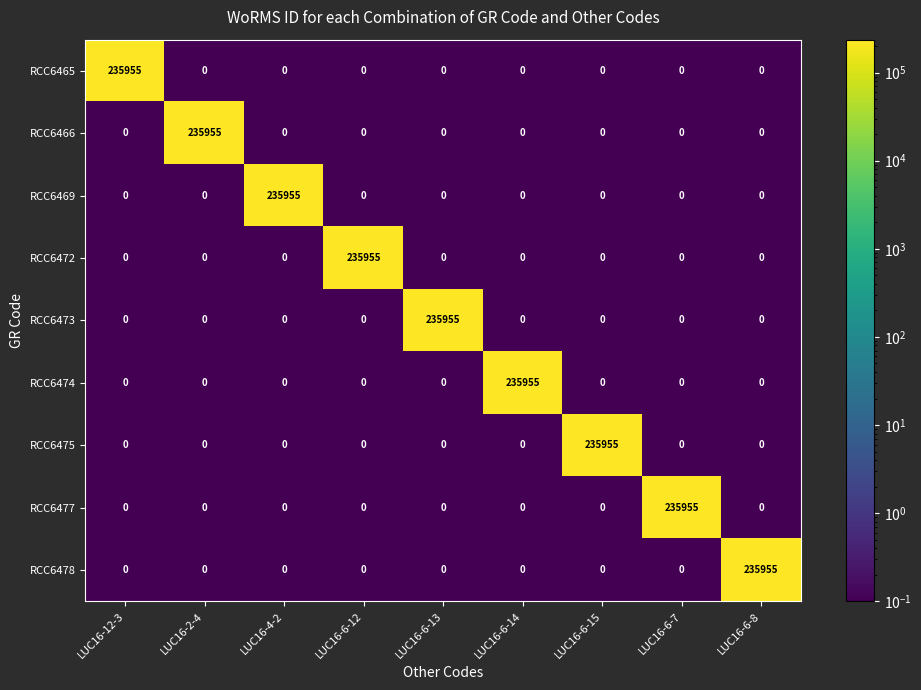

What is the minimum value shown in the chart?

0